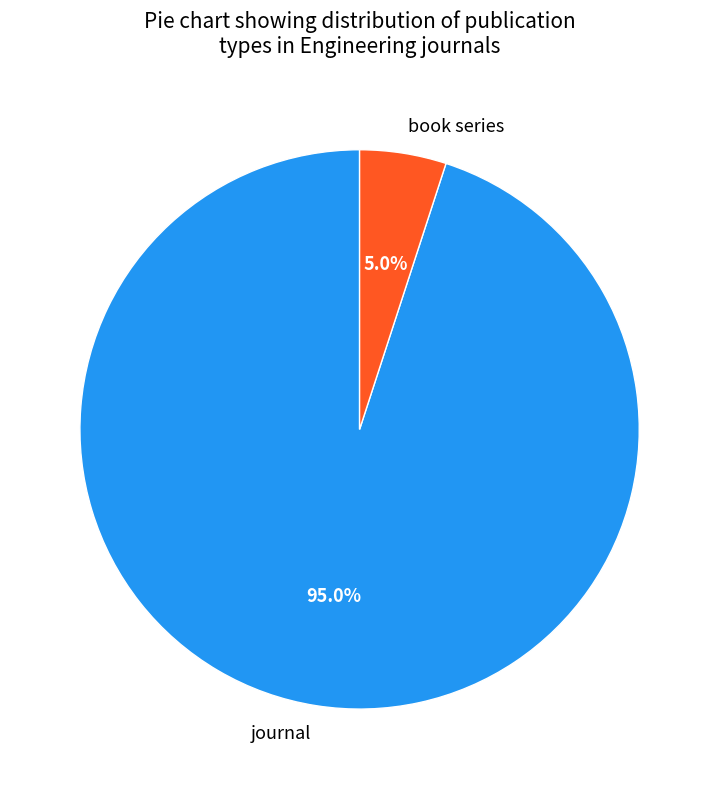

To the nearest percent, what portion does journal represent?

95%